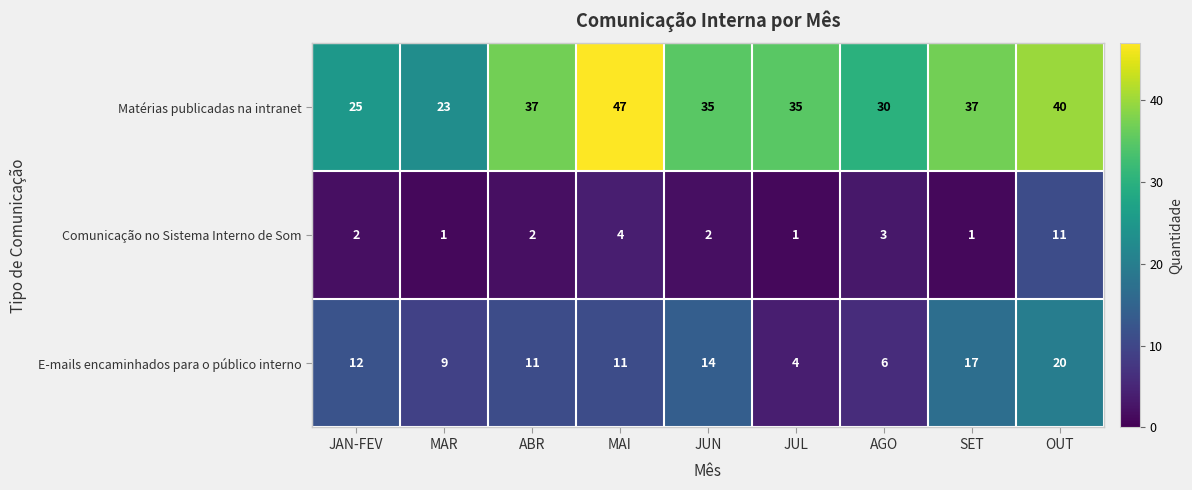

At which label does E-mails encaminhados para o público interno reach its peak?

OUT